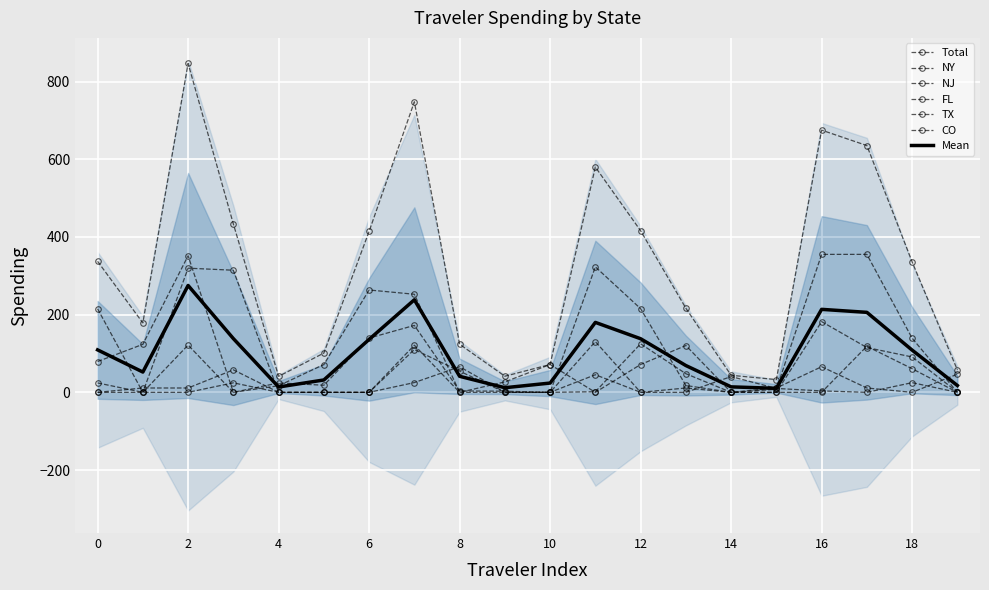

At 8, list the series in order from largest to smallest.

Total, CO, FL, NY, NJ, TX